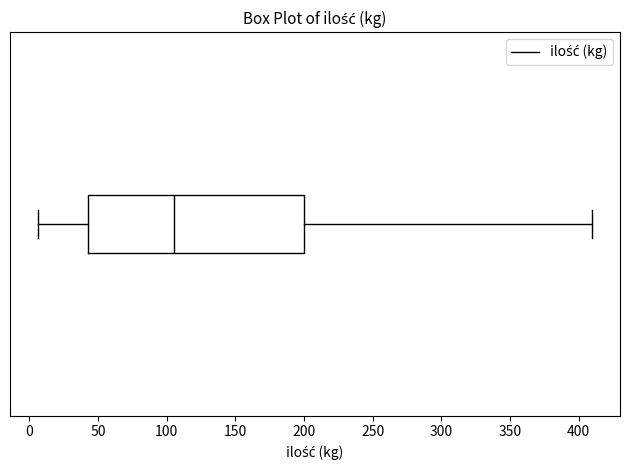

Read this box plot against the x-axis: the position of the median line, the range covered by the box, and the ends of both whiskers. The values are not printed on the chart, so give them approximately, as read against the axis.

median 105, box 45 to 200, whiskers 5 to 410